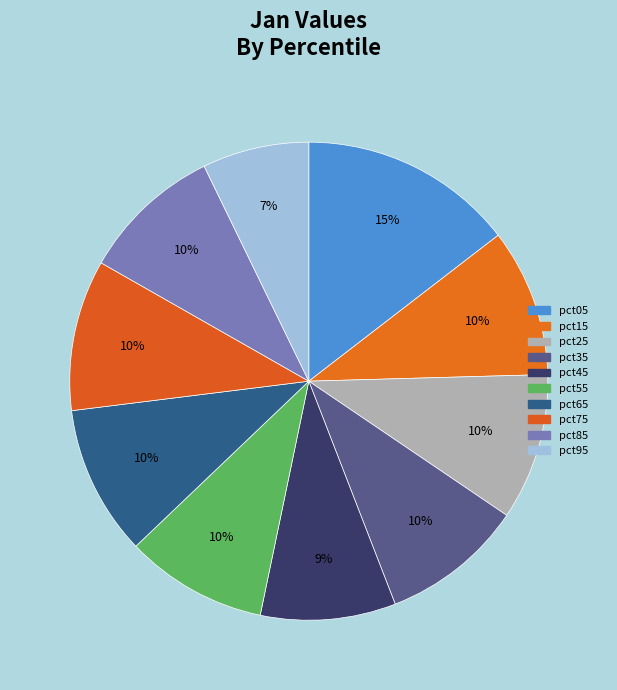

Is there a majority slice in this chart?

No